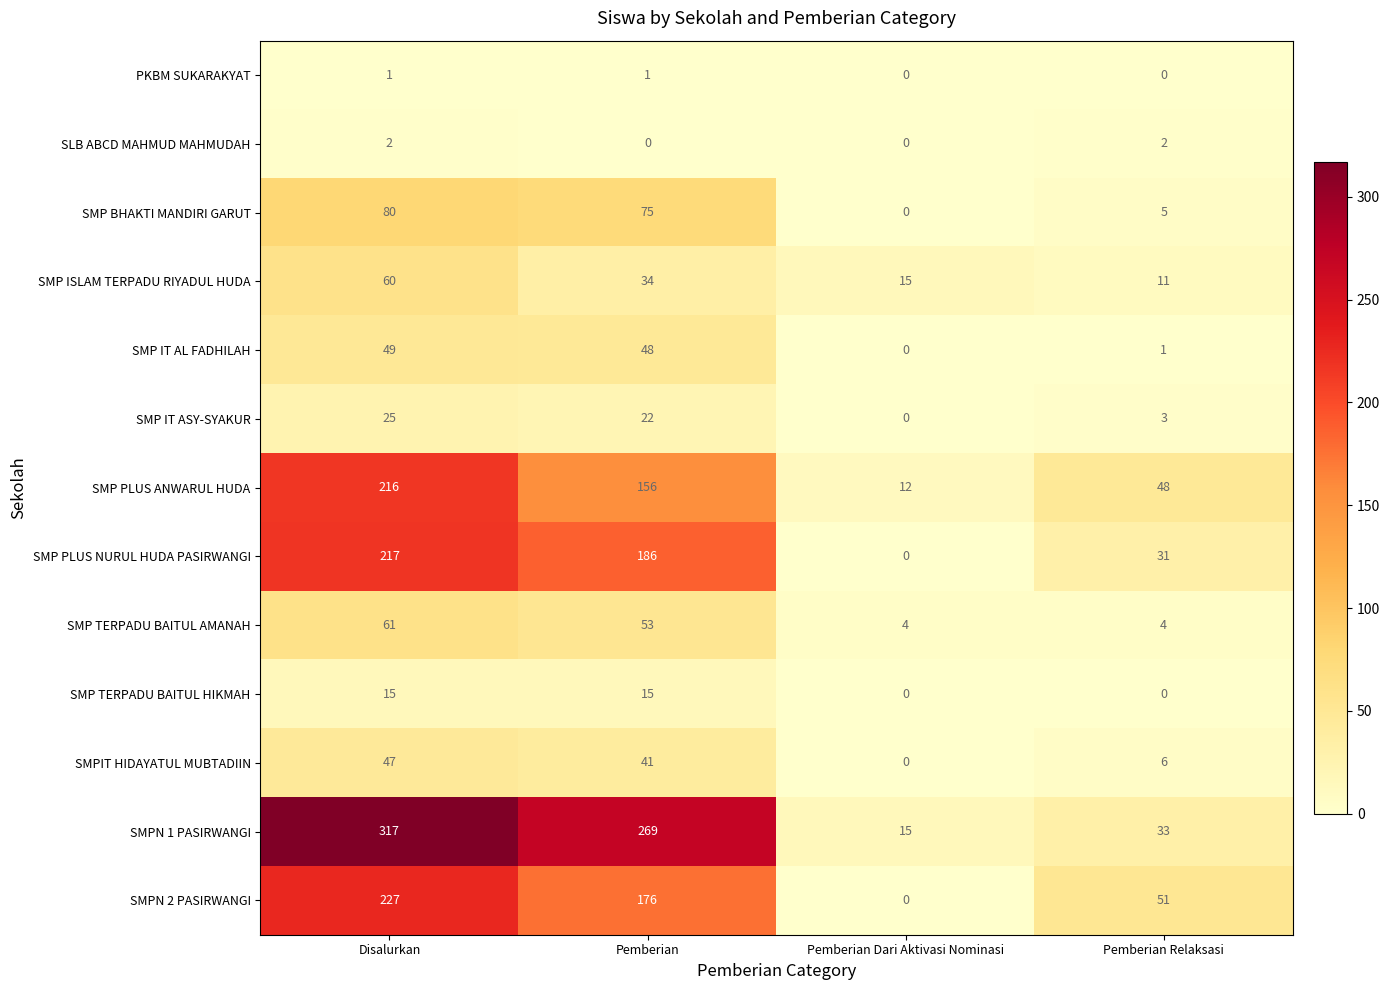

What is the greatest value displayed?

317